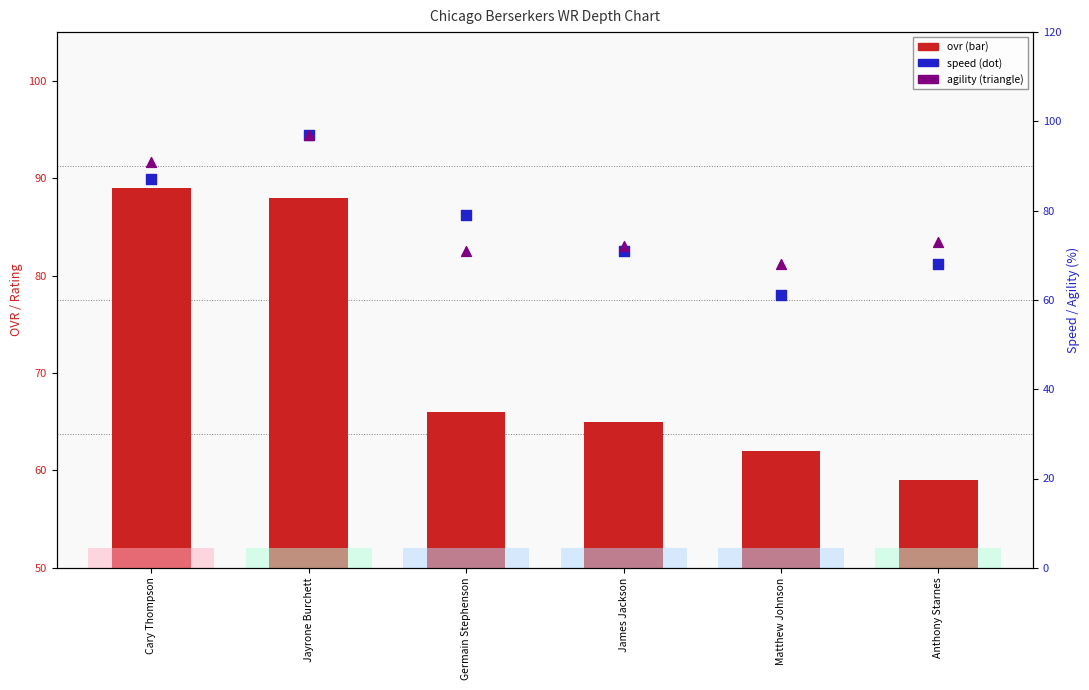

Which series contains the highest Y value?

speed